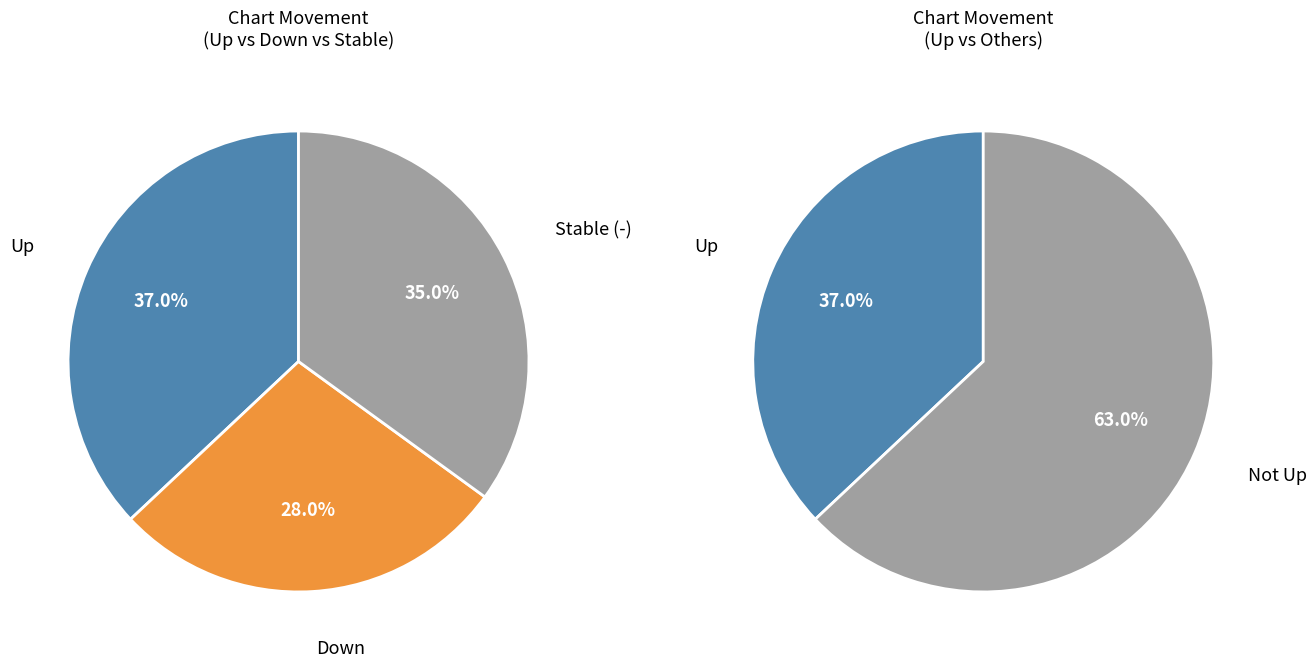

To the nearest percent, what is the average slice percentage?

33%